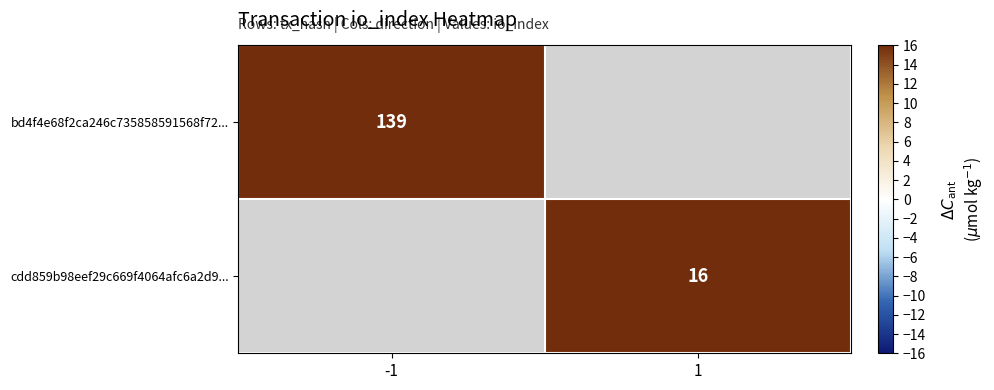

True or false: cdd859b98eef29c669f4064afc6a2d9... has a value of 16 at 1.

True